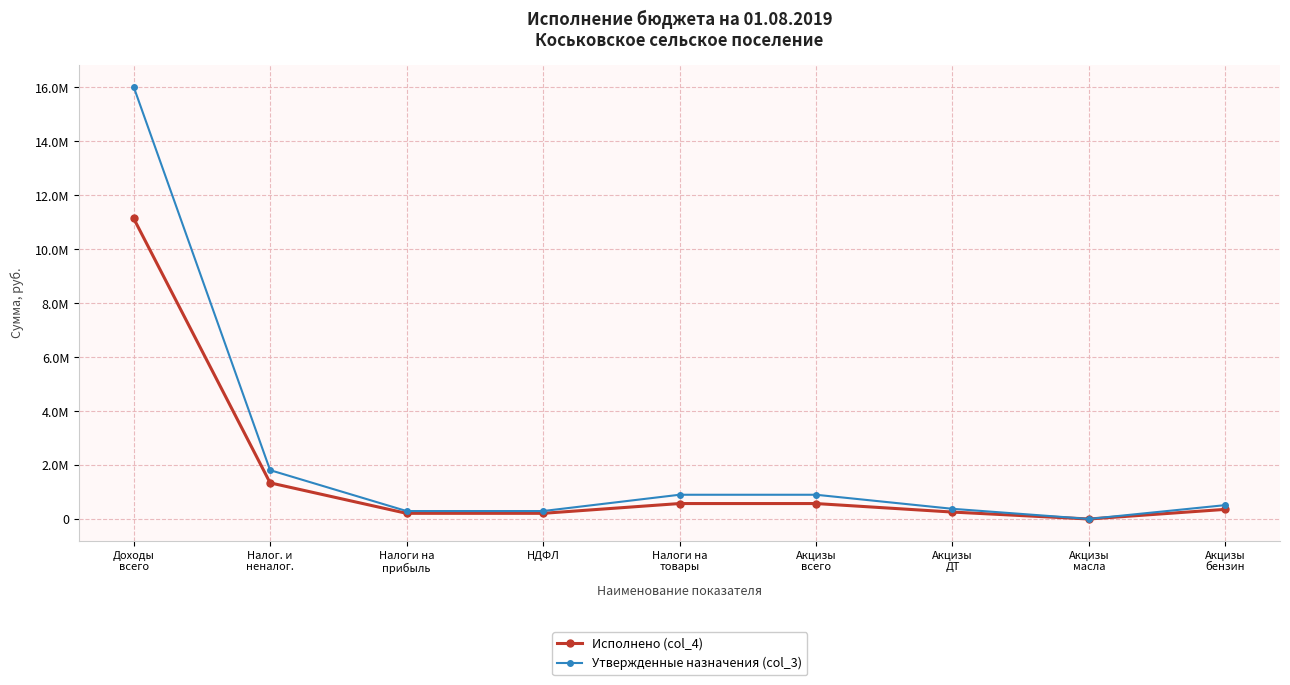

Does the chart have visible grid lines?

Yes